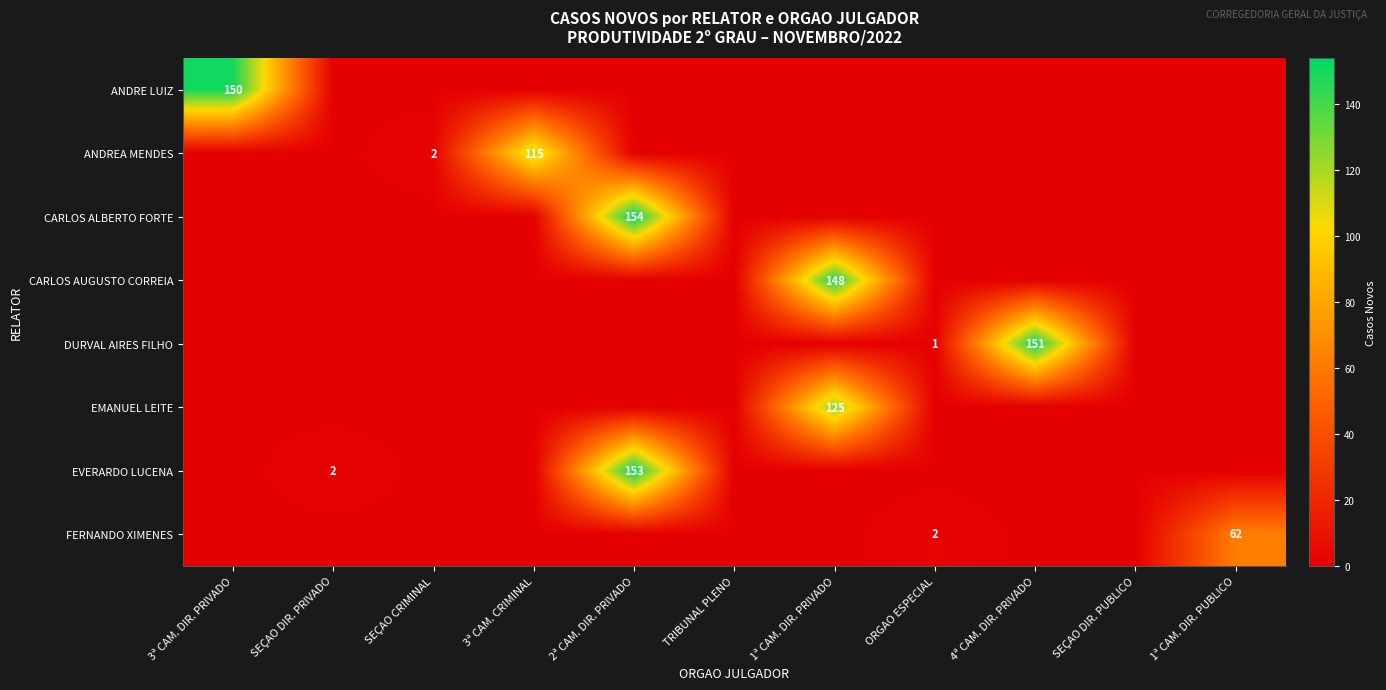

Which category has the lowest value across all series?

SEÇAO DIR. PRIVADO